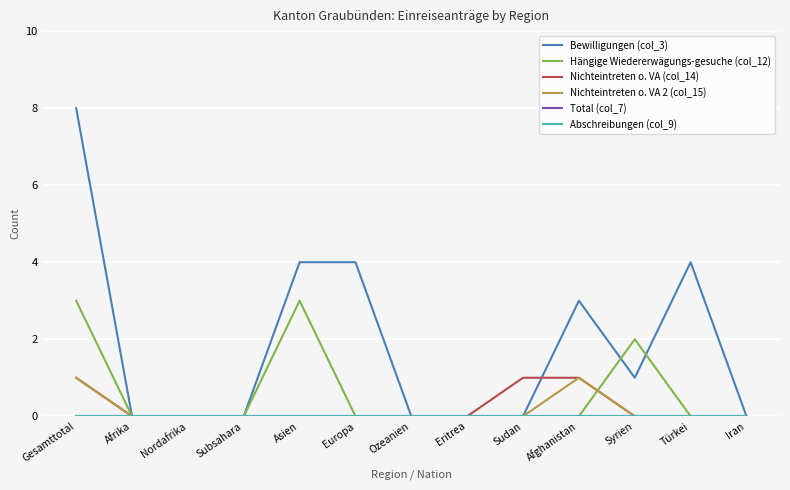

What is the label of the 11th point from the left?

Syrien